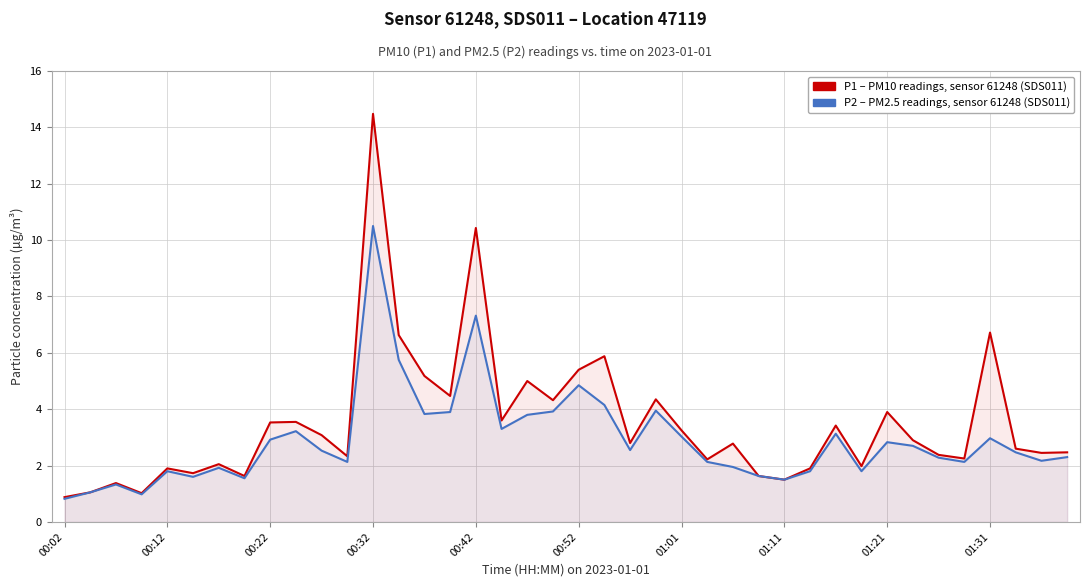

The value of P2 (PM2.5) at 29 is 0.8. True or false?

False